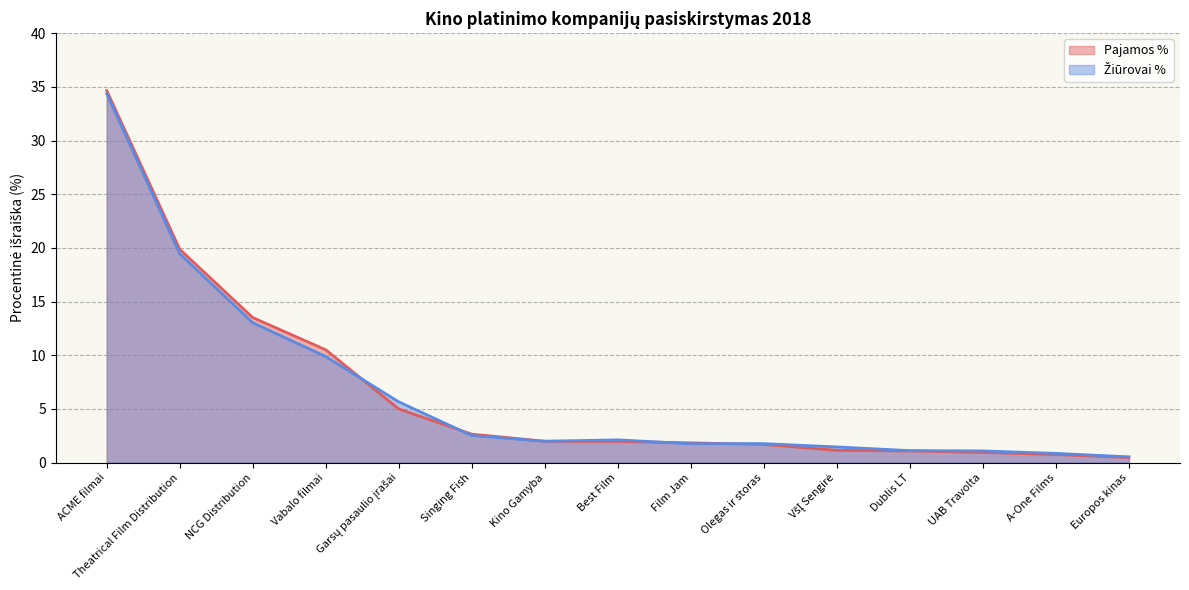

What is the average value of the Pajamos % series?

6.5